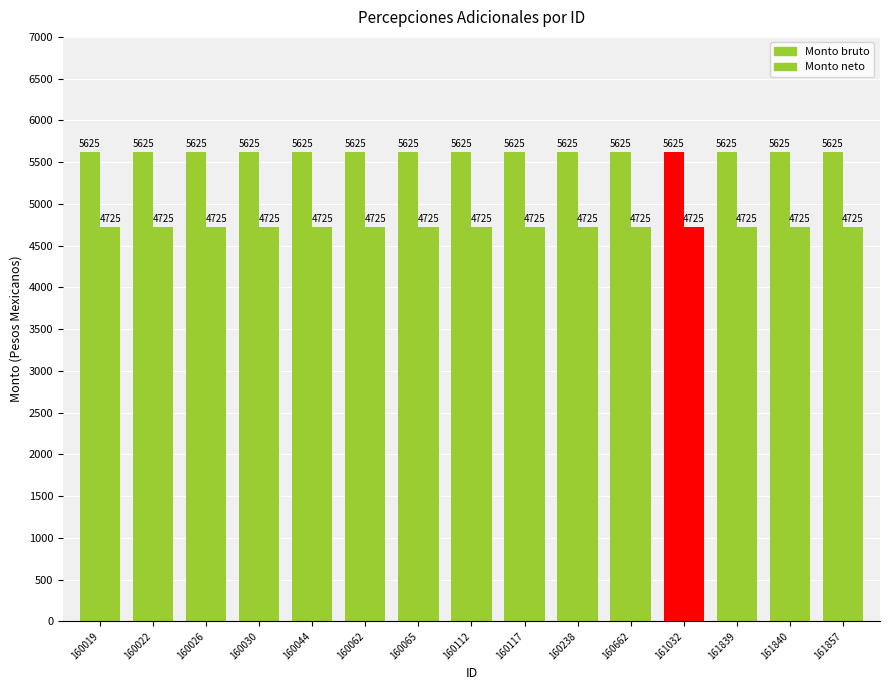

What is the value of the Monto bruto bar at the 13th from the left?

5625